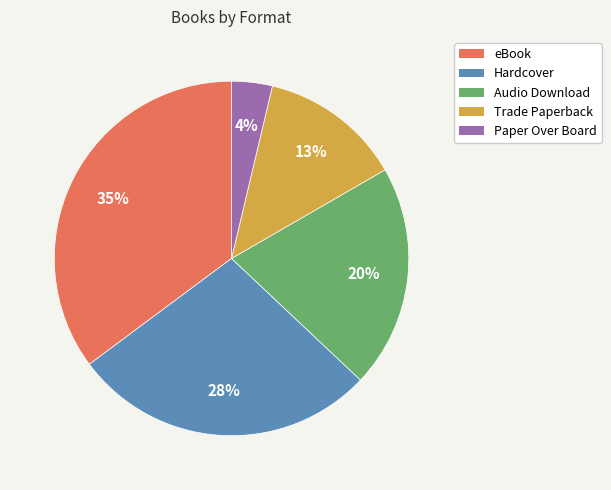

True or false: Trade Paperback accounts for 2% of the total.

False